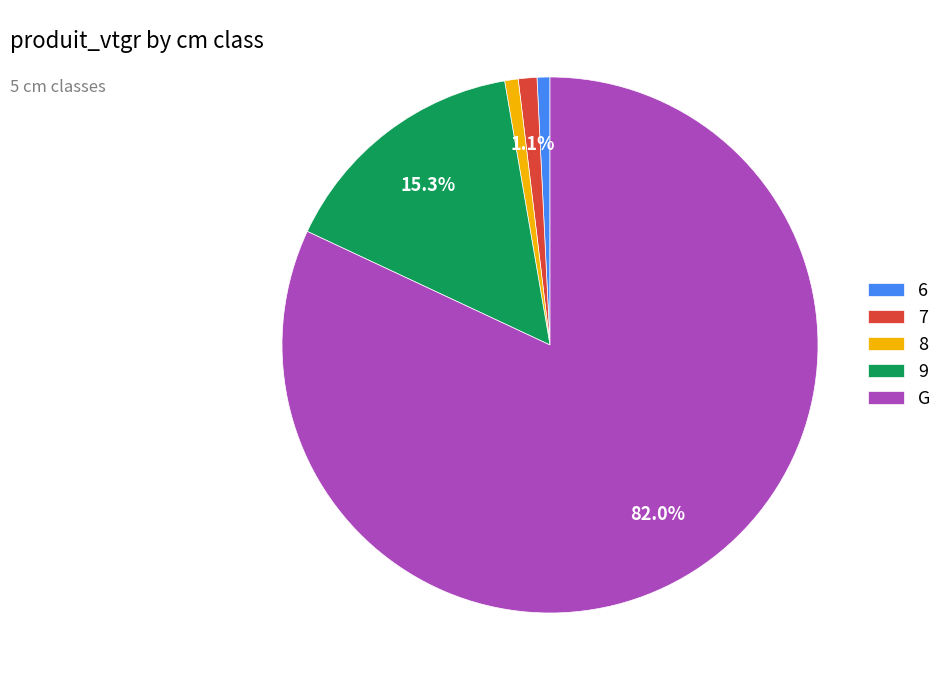

Which slice is the largest?

G